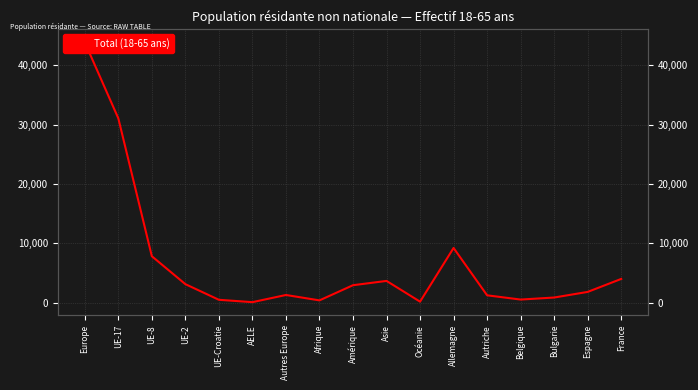

Reading left to right, what are all the values shown in this chart?

Europe=43869	UE-17=31055	UE-8=7823	UE-2=3121	UE-Croatie=486	AELE=88	Autres Europe=1296	Afrique=387	Amérique=2943	Asie=3666	Océanie=172	Allemagne=9216	Autriche=1241	Belgique=525	Bulgarie=869	Espagne=1815	France=4002